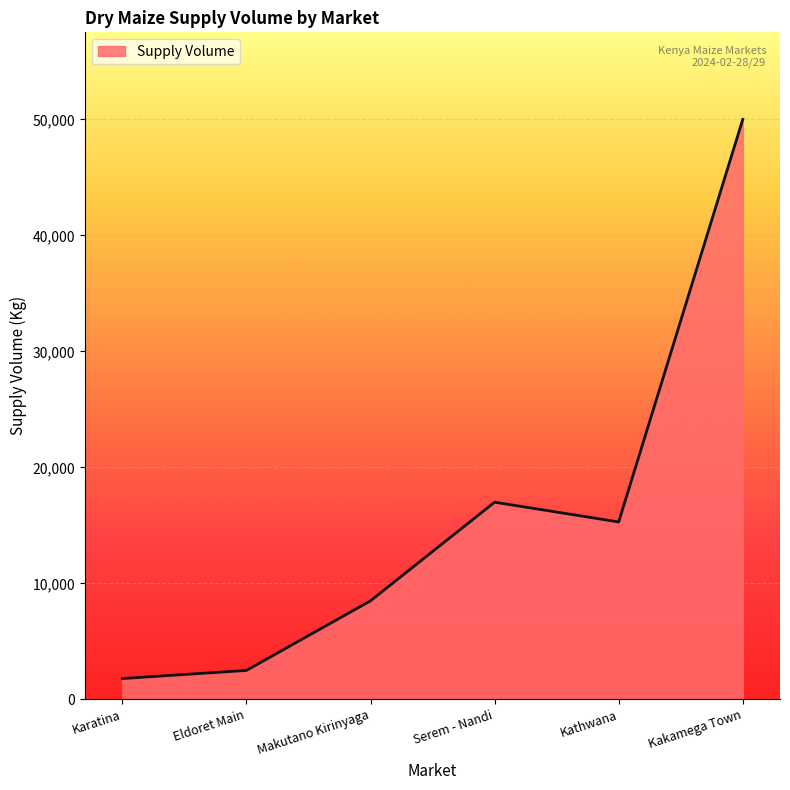

What is the maximum value shown in the chart?

50000